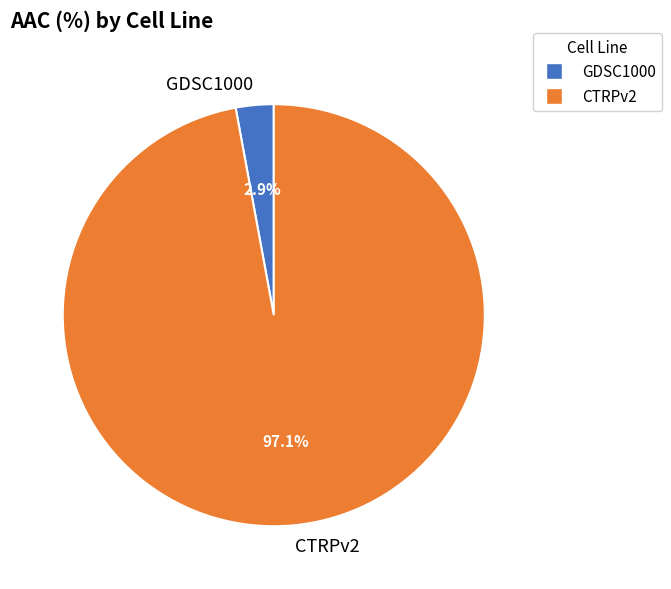

To the nearest percent, what percentage of the pie is GDSC1000?

3%